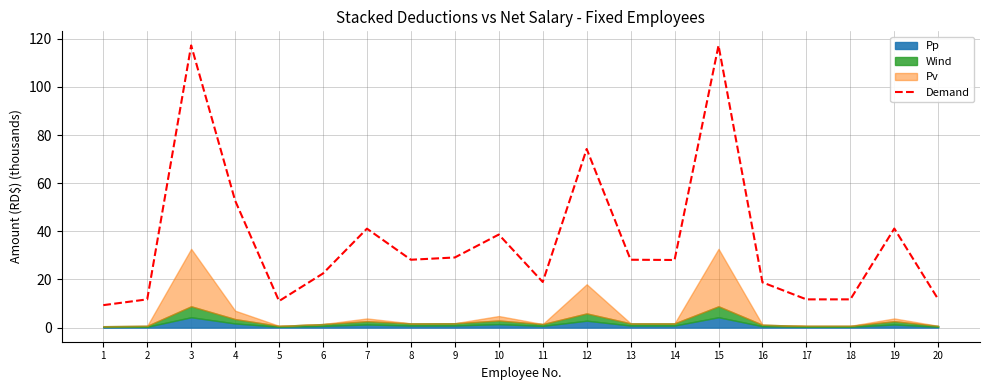

What is the change in value from 3 to 11?

-98.3